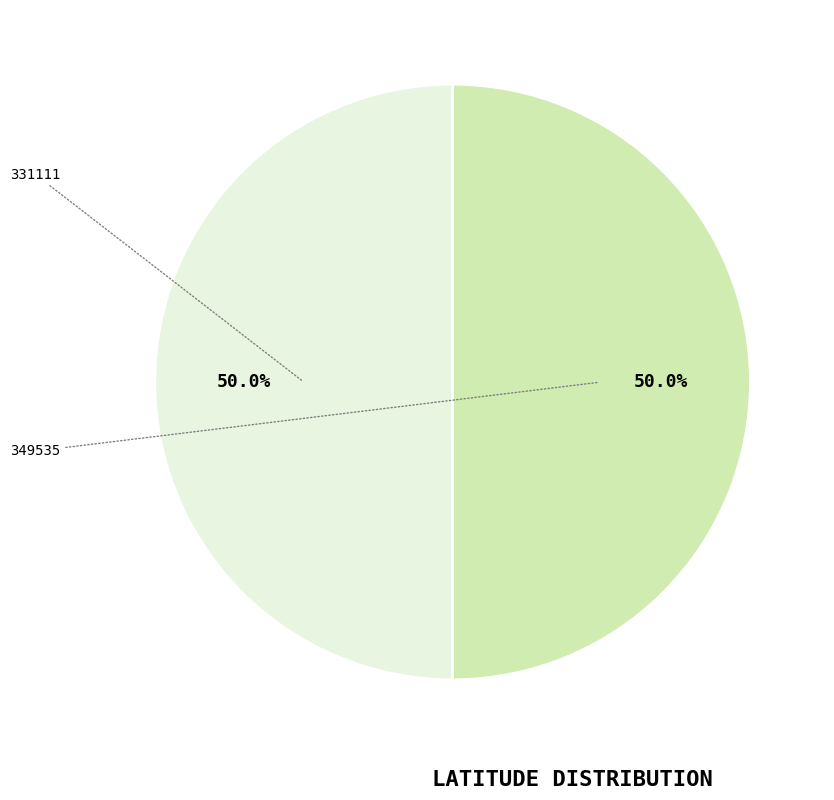

What is the smallest slice in the pie chart?

331111